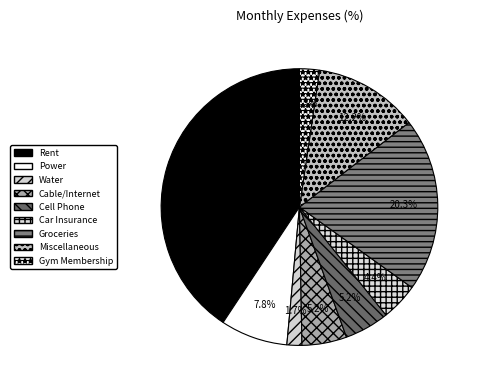

To the nearest percent, what is the difference between the largest and smallest slice percentages?

39%